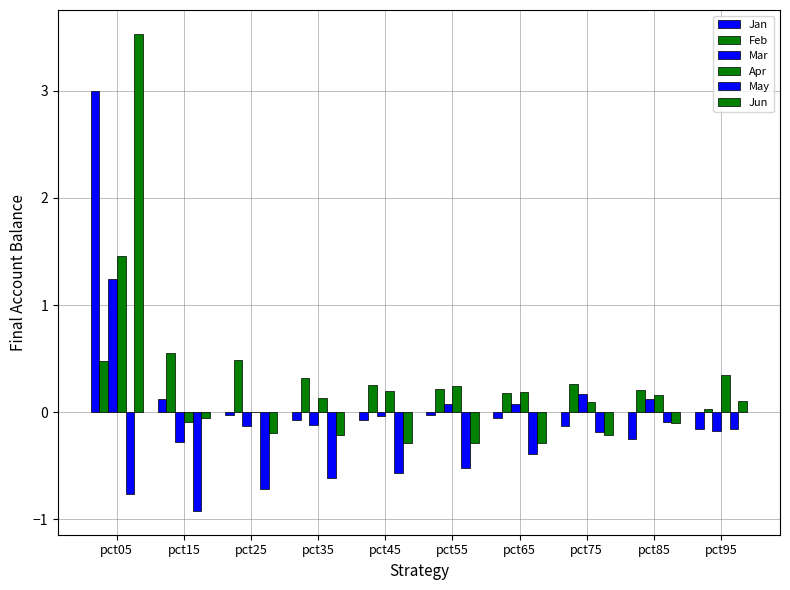

How many positive values does the Jan series have?

2